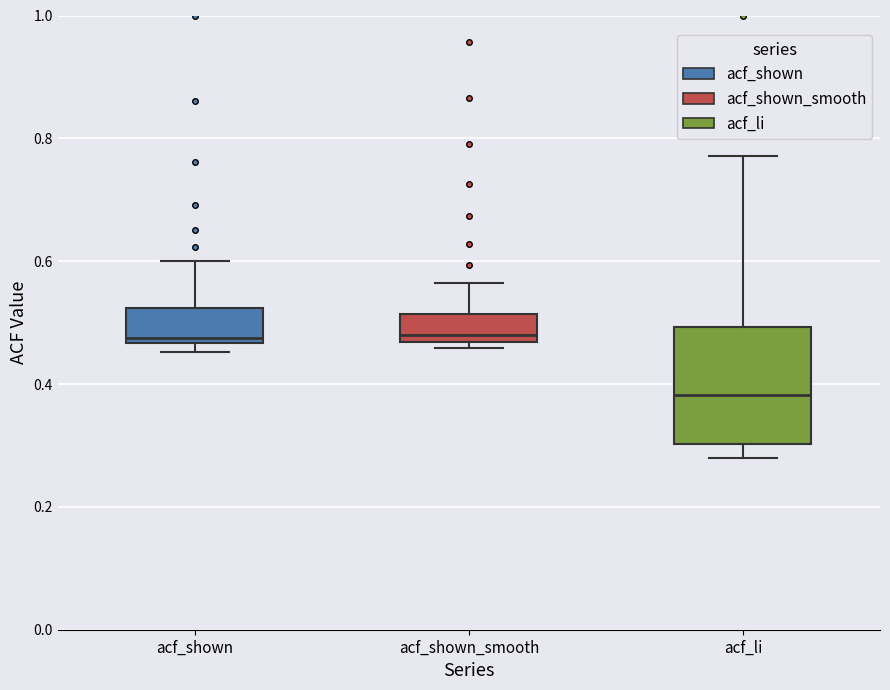

Reading left to right, transcribe this box plot: for each box, give where its median line is, the range the box spans, and where its two whiskers end, as read against the y-axis. The values are not printed on the chart, so give them approximately, as read against the axis.

acf_shown: median 0.48, box 0.46 to 0.52, whiskers 0.46 (just below the box's lower edge) to 0.60
acf_shown_smooth: median 0.48, box 0.46 to 0.52, whiskers 0.46 (just below the box's lower edge) to 0.56
acf_li: median 0.38, box 0.30 to 0.50, whiskers 0.28 to 0.78